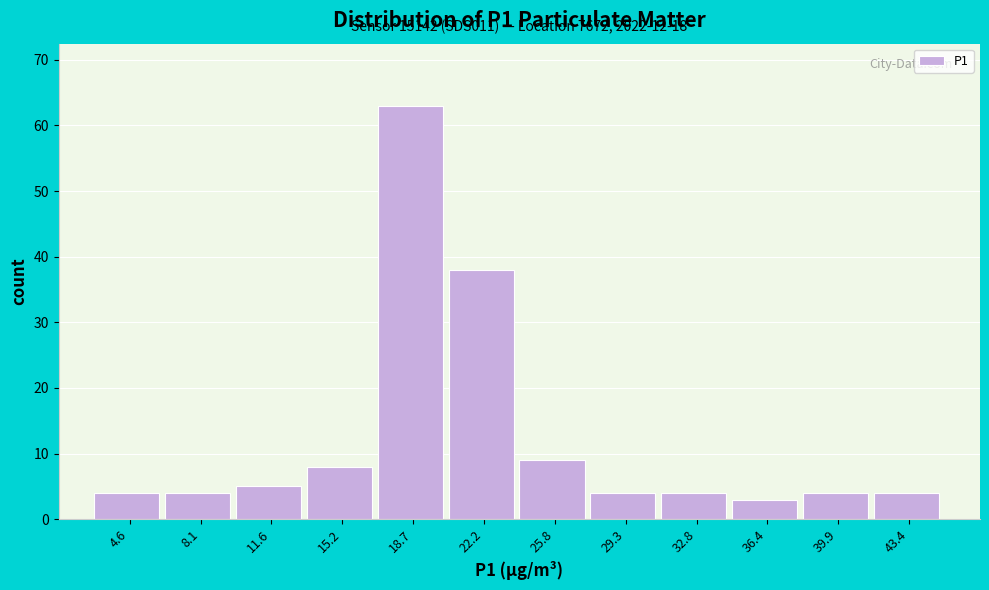

Which range on the x-axis has the tallest bar?

17.0 to 20.5